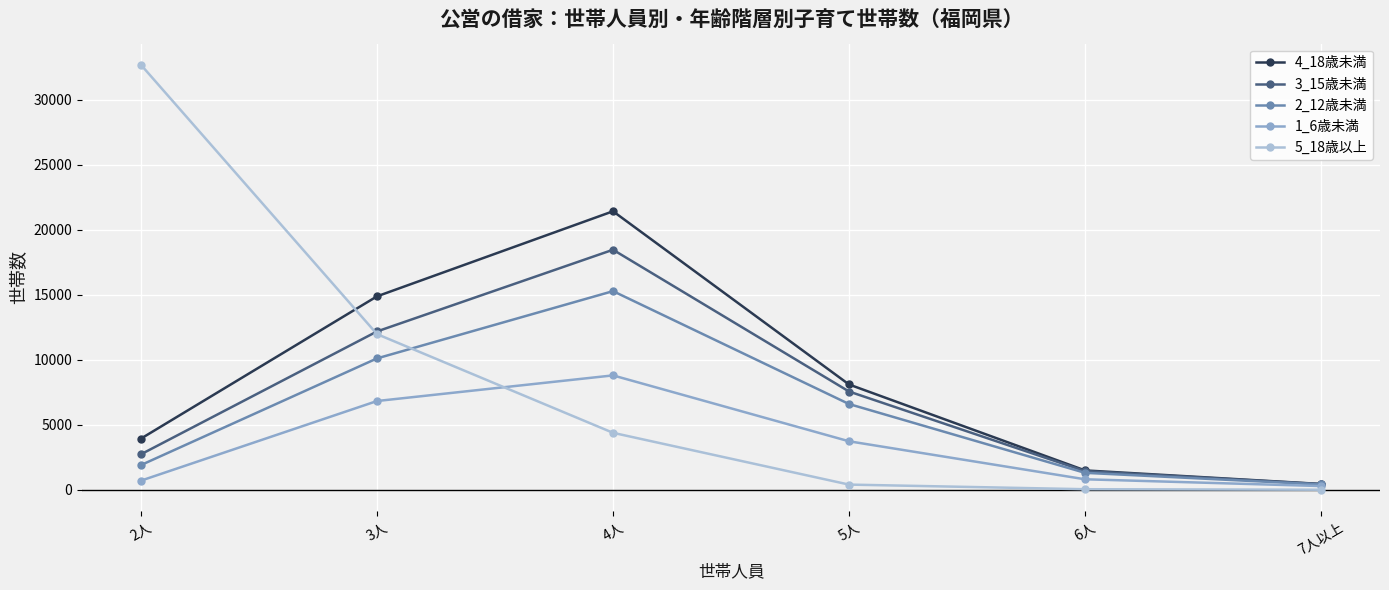

What are all the series names shown in the legend?

4_18歳未満, 3_15歳未満, 2_12歳未満, 1_6歳未満, 5_18歳以上